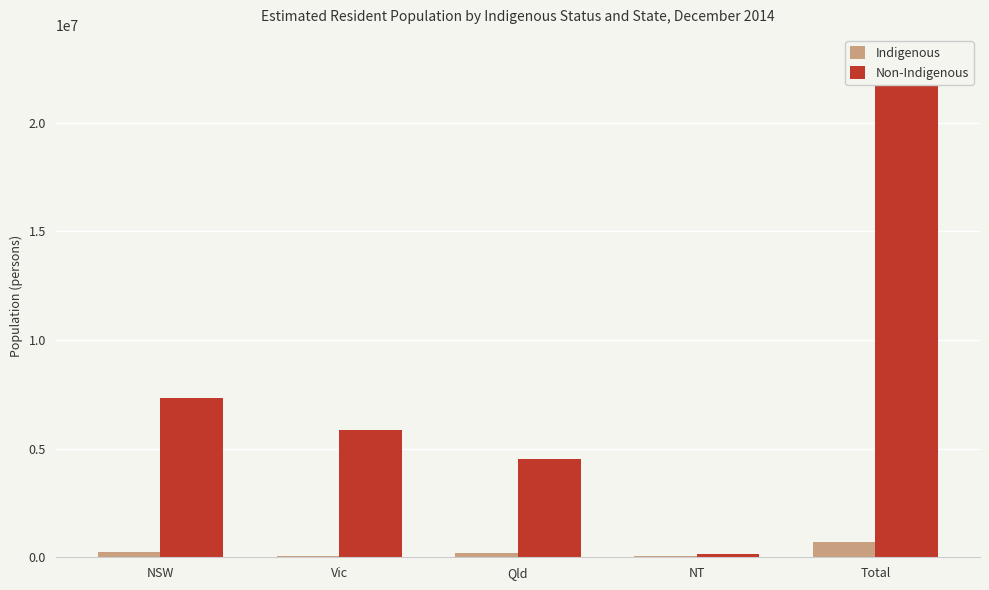

How many values in the Non-Indigenous series exceed 5834268?

3